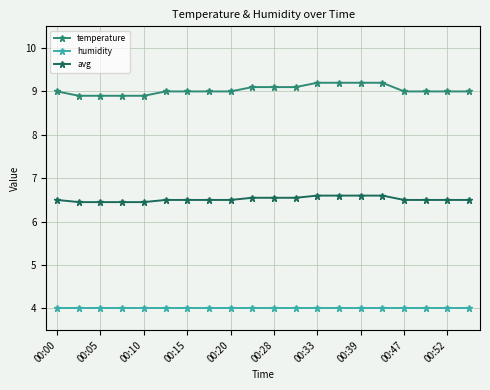

What is the average value of the humidity series?

4.0